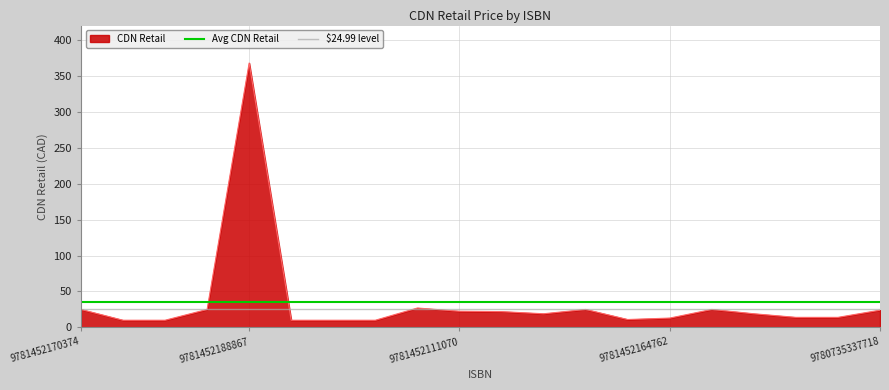

What is the lowest value of the Avg CDN Retail series?

35.2